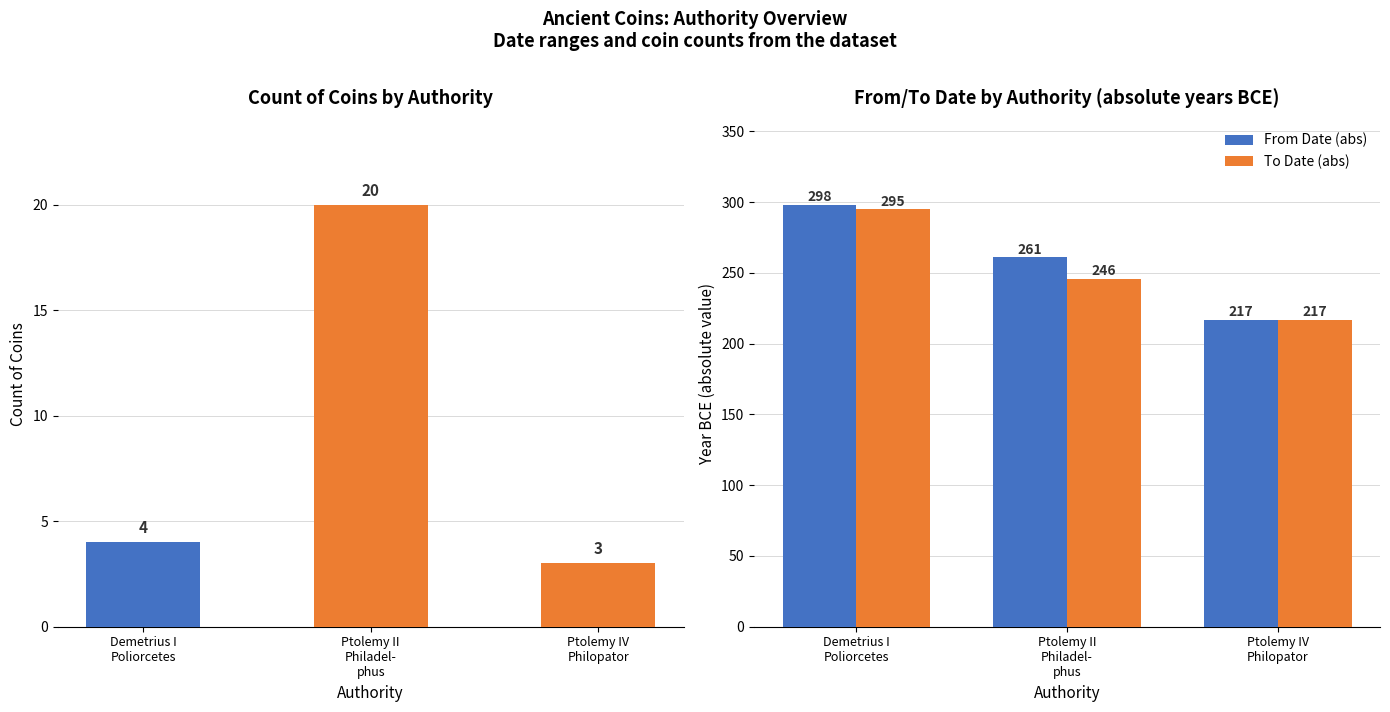

What is the sum of the To Date (abs) values at Demetrius I
Poliorcetes and Ptolemy IV
Philopator?

512